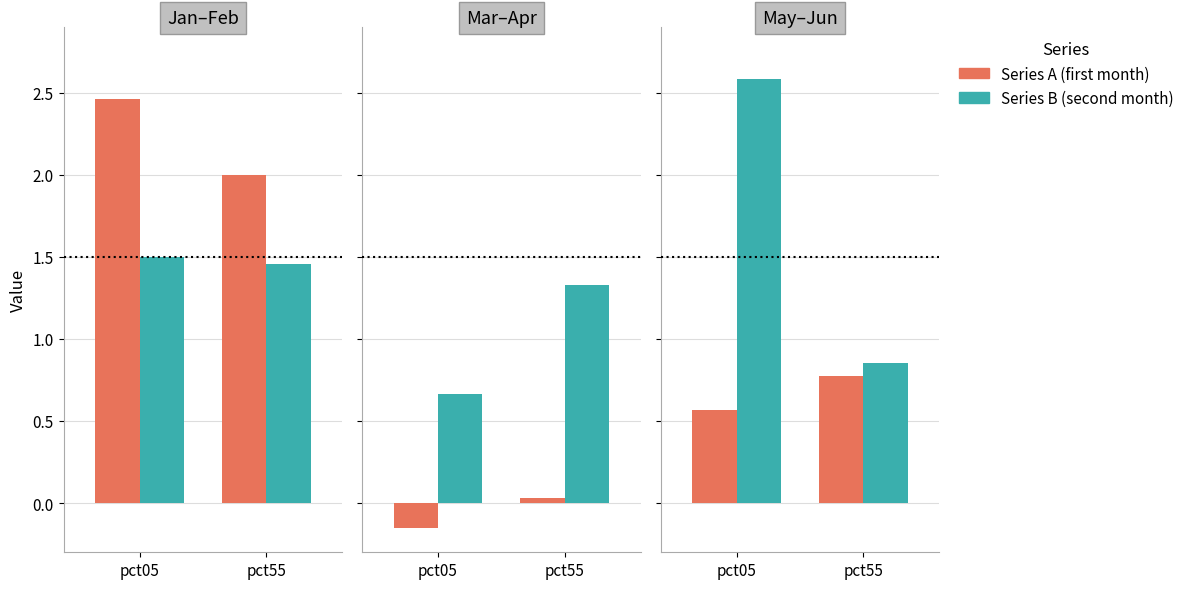

Which has a higher value, pct55 or pct05?

pct05